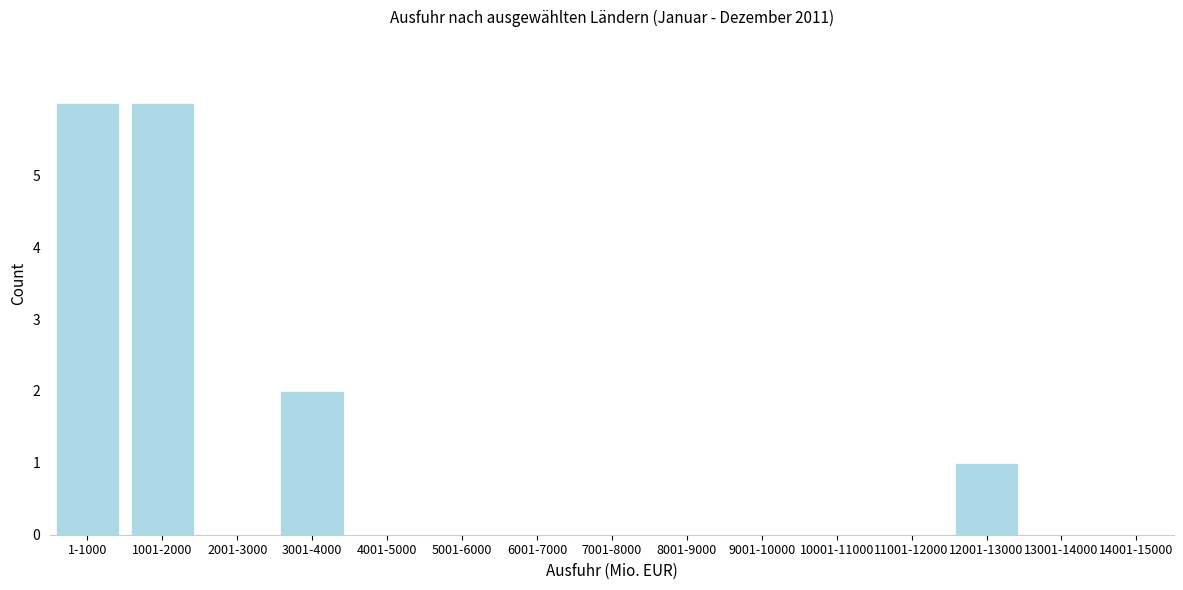

Reading left to right, transcribe all the data shown in this chart.

1-1000=6	1001-2000=6	2001-3000=0	3001-4000=2	4001-5000=0	5001-6000=0	6001-7000=0	7001-8000=0	8001-9000=0	9001-10000=0	10001-11000=0	11001-12000=0	12001-13000=1	13001-14000=0	14001-15000=0